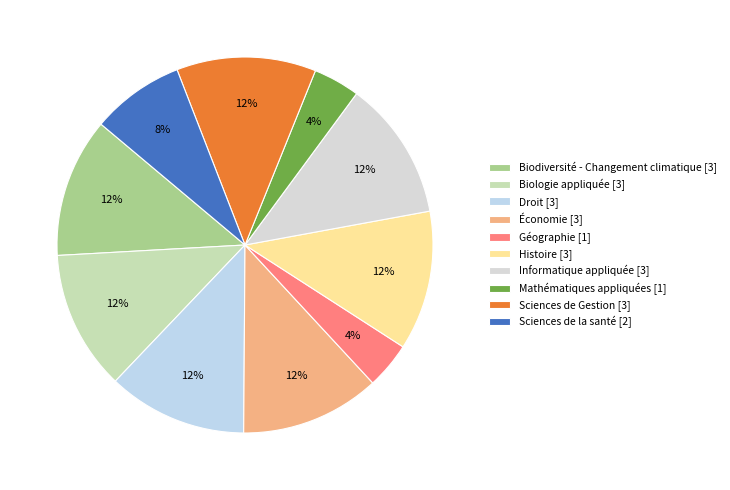

Count the number of slices in the pie.

10